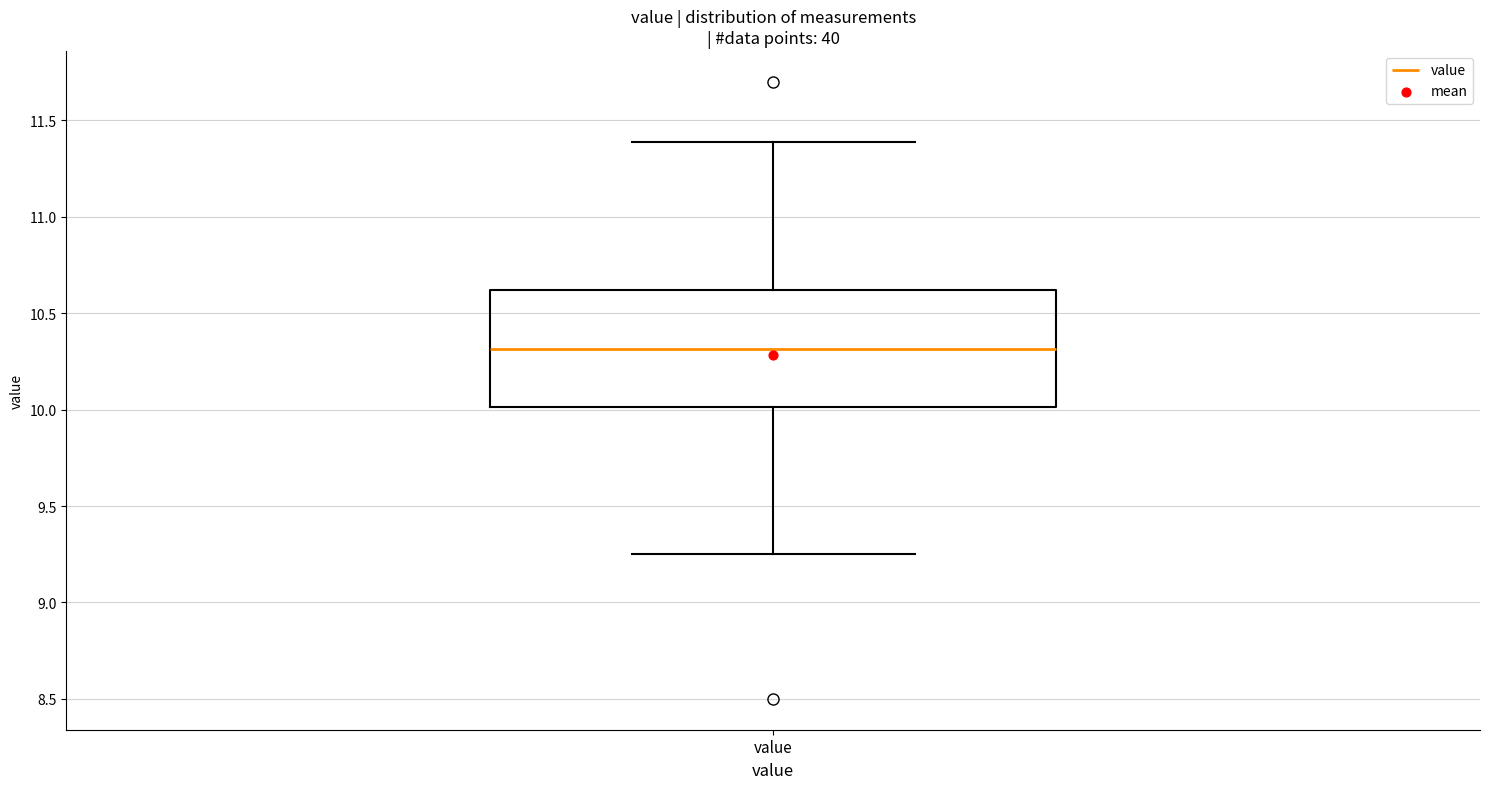

Transcribe this box plot: give where the median line is, the range the box spans, and where the two whiskers end, as read against the y-axis. The values are not printed on the chart, so give them approximately, as read against the axis.

median 10.30, box 10.00 to 10.60, whiskers 9.25 to 11.40